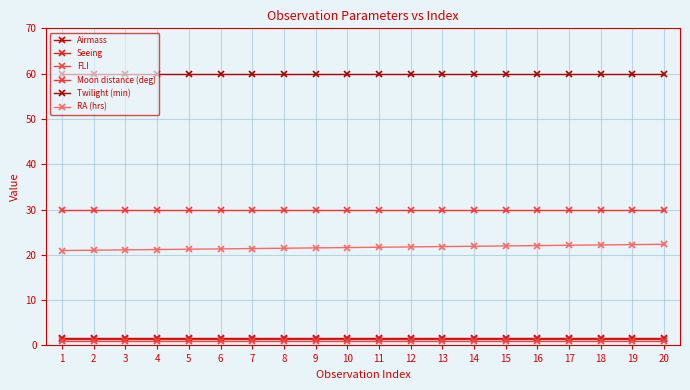

Reading left to right, what are all the values shown in this chart?

Airmass: 1=1.7	2=1.7	3=1.7	4=1.7	5=1.7	6=1.7	7=1.7	8=1.7	9=1.7	10=1.7	11=1.7	12=1.7	13=1.7	14=1.7	15=1.7	16=1.7	17=1.7	18=1.7	19=1.7	20=1.7
Seeing: 1=1.4	2=1.4	3=1.4	4=1.4	5=1.4	6=1.4	7=1.4	8=1.4	9=1.4	10=1.4	11=1.4	12=1.4	13=1.4	14=1.4	15=1.4	16=1.4	17=1.4	18=1.4	19=1.4	20=1.4
FLI: 1=1.0	2=1.0	3=1.0	4=1.0	5=1.0	6=1.0	7=1.0	8=1.0	9=1.0	10=1.0	11=1.0	12=1.0	13=1.0	14=1.0	15=1.0	16=1.0	17=1.0	18=1.0	19=1.0	20=1.0
Moon distance (deg): 1=30.0	2=30.0	3=30.0	4=30.0	5=30.0	6=30.0	7=30.0	8=30.0	9=30.0	10=30.0	11=30.0	12=30.0	13=30.0	14=30.0	15=30.0	16=30.0	17=30.0	18=30.0	19=30.0	20=30.0
Twilight (min): 1=60.0	2=60.0	3=60.0	4=60.0	5=60.0	6=60.0	7=60.0	8=60.0	9=60.0	10=60.0	11=60.0	12=60.0	13=60.0	14=60.0	15=60.0	16=60.0	17=60.0	18=60.0	19=60.0	20=60.0
RA (hrs): 1=20.9	2=21.0	3=21.1	4=21.2	5=21.2	6=21.3	7=21.4	8=21.5	9=21.5	10=21.6	11=21.7	12=21.7	13=21.8	14=21.9	15=22.0	16=22.0	17=22.1	18=22.2	19=22.3	20=22.3